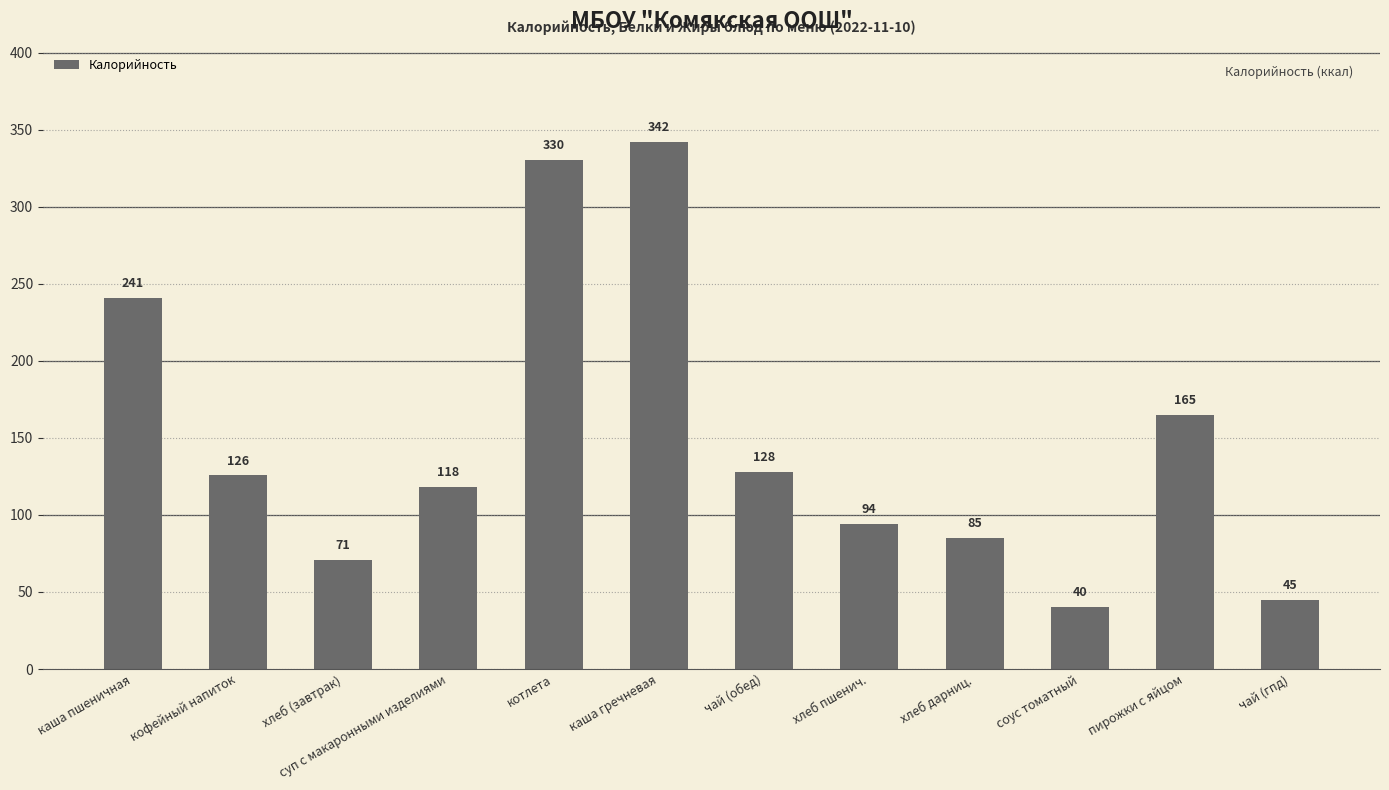

How many data points does each series have?

12